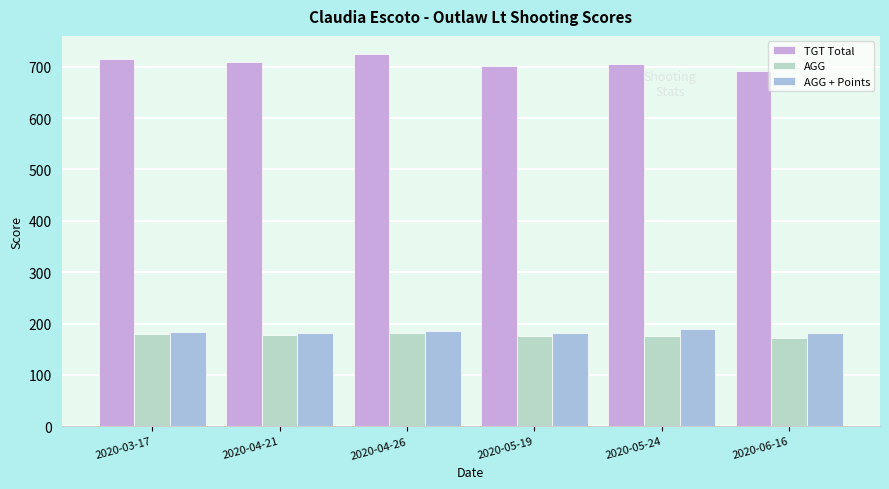

Which series has the largest total across all categories?

TGT Total